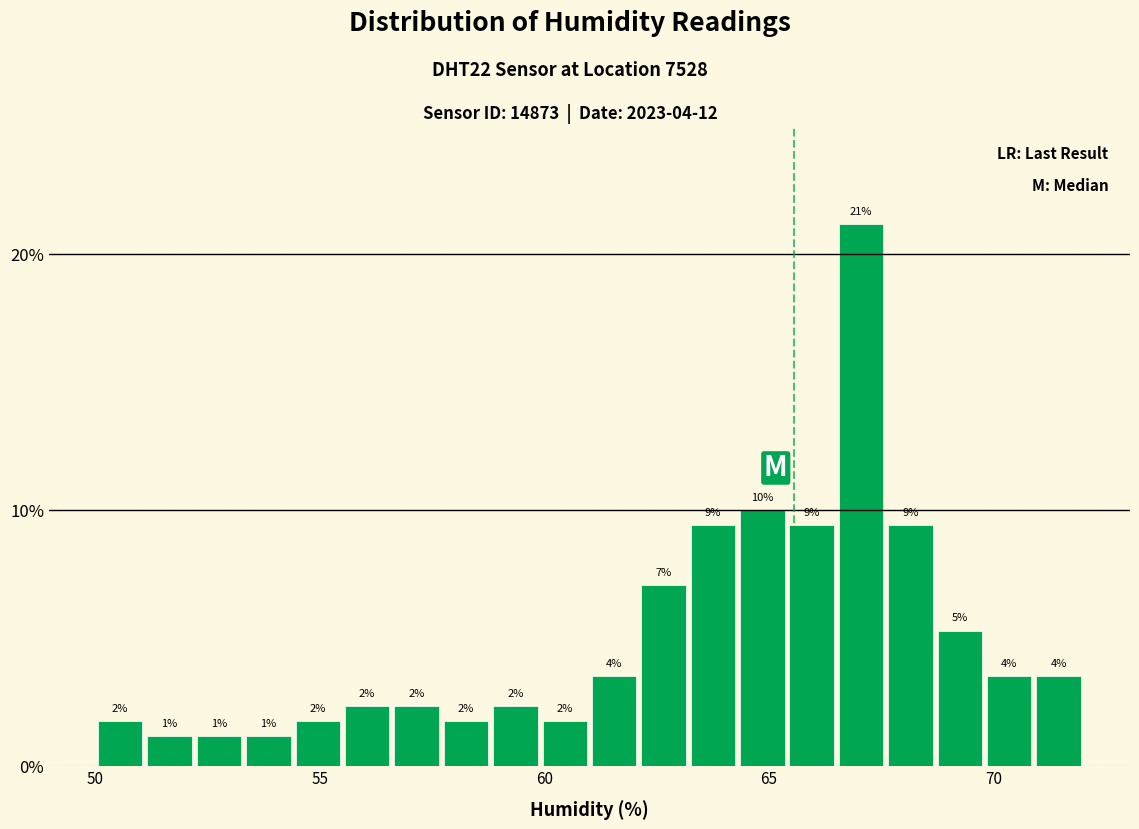

Read against the x-axis, roughly where is the centre of the tallest bar?

67.0